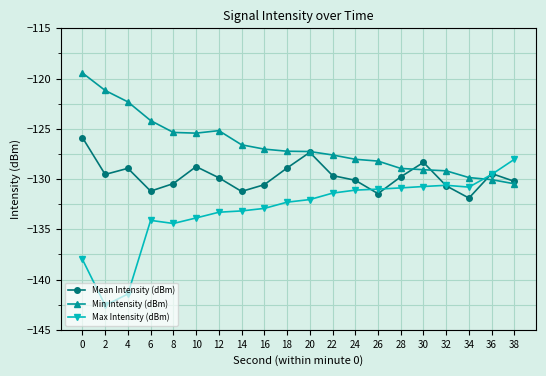

At which category does the chart reach its minimum across all series?

2